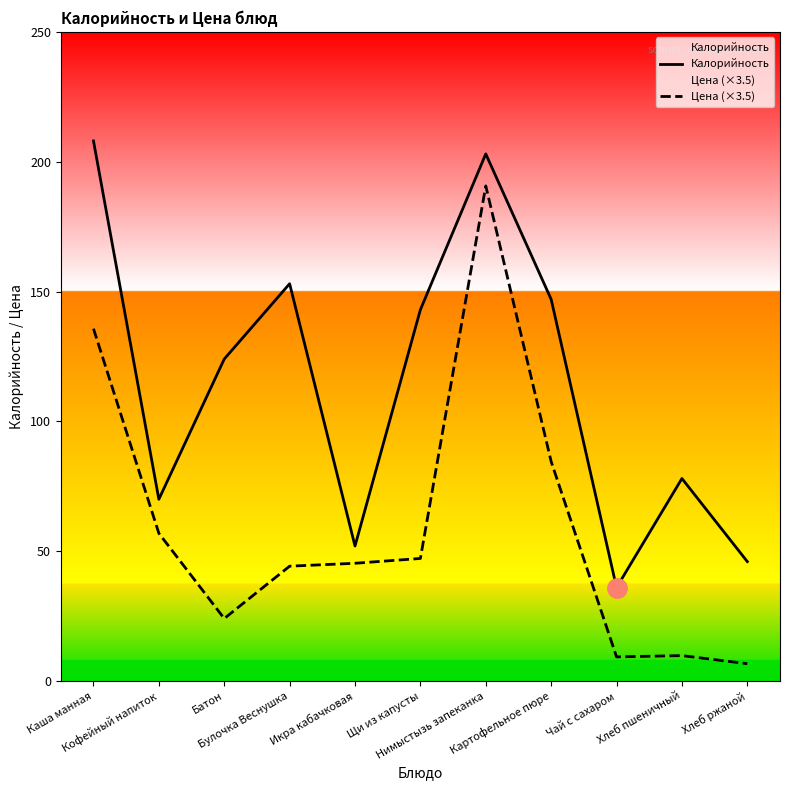

Reading left to right, extract all data points from this chart.

Калорийность: Каша манная=208.0	Кофейный напиток=70.0	Батон=124.0	Булочка Веснушка=153.0	Икра кабачковая=52.0	Щи из капусты=143.0	Нимыстызь запеканка=203.0	Картофельное пюре=147.0	Чай с сахаром=36.0	Хлеб пшеничный=78.0	Хлеб ржаной=46.0
Цена (×3.5): Каша манная=135.7	Кофейный напиток=56.9	Батон=24.1	Булочка Веснушка=44.2	Икра кабачковая=45.4	Щи из капусты=47.2	Нимыстызь запеканка=190.7	Картофельное пюре=84.5	Чай с сахаром=9.3	Хлеб пшеничный=9.8	Хлеб ржаной=6.7